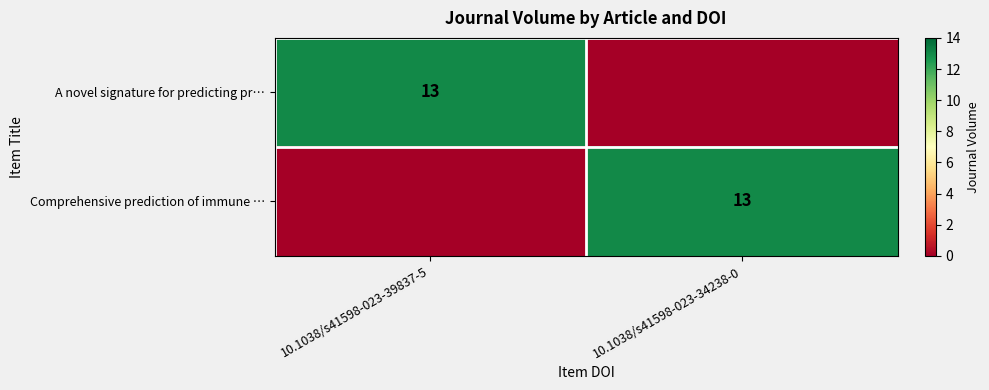

What is the difference between the highest and lowest values at 10.1038/s41598-023-34238-0?

13